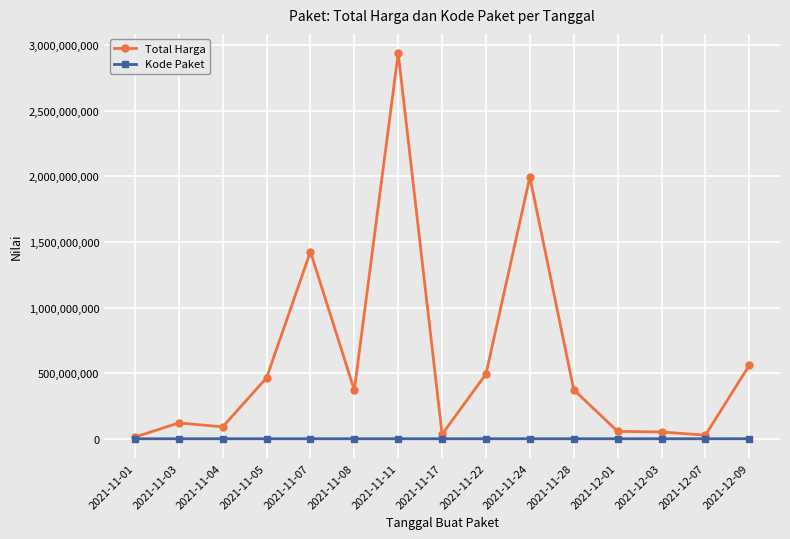

True or false: Kode Paket has more than 2 points higher than both neighbors.

True